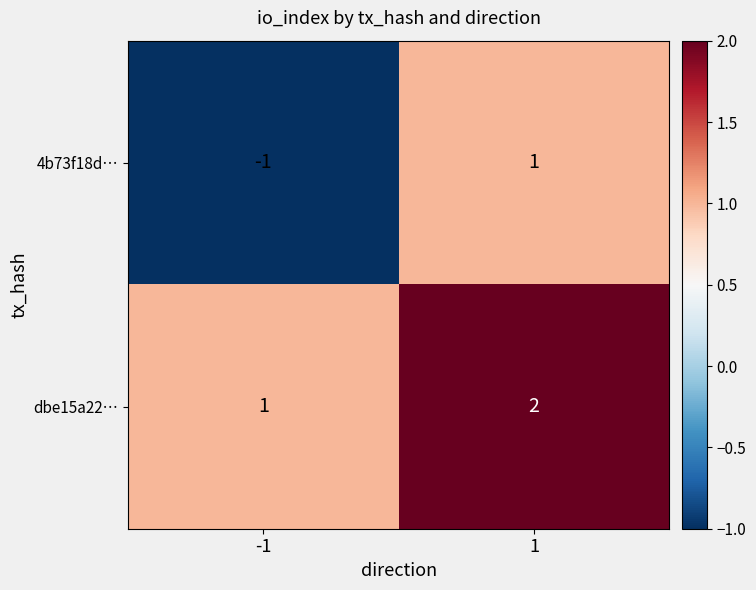

What is the sum of all dbe15a22… values?

3